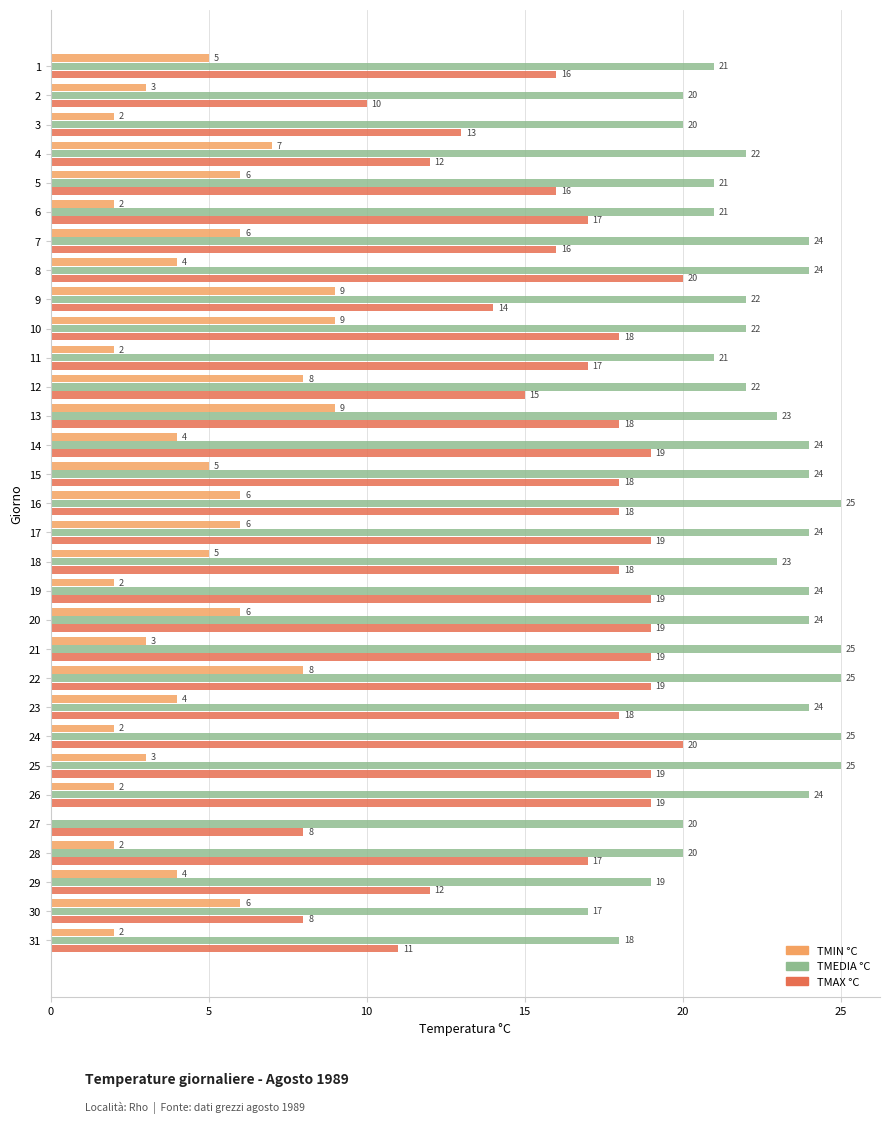

Is the value of TMEDIA °C at 30 greater than the value of TMIN °C at 30?

Yes